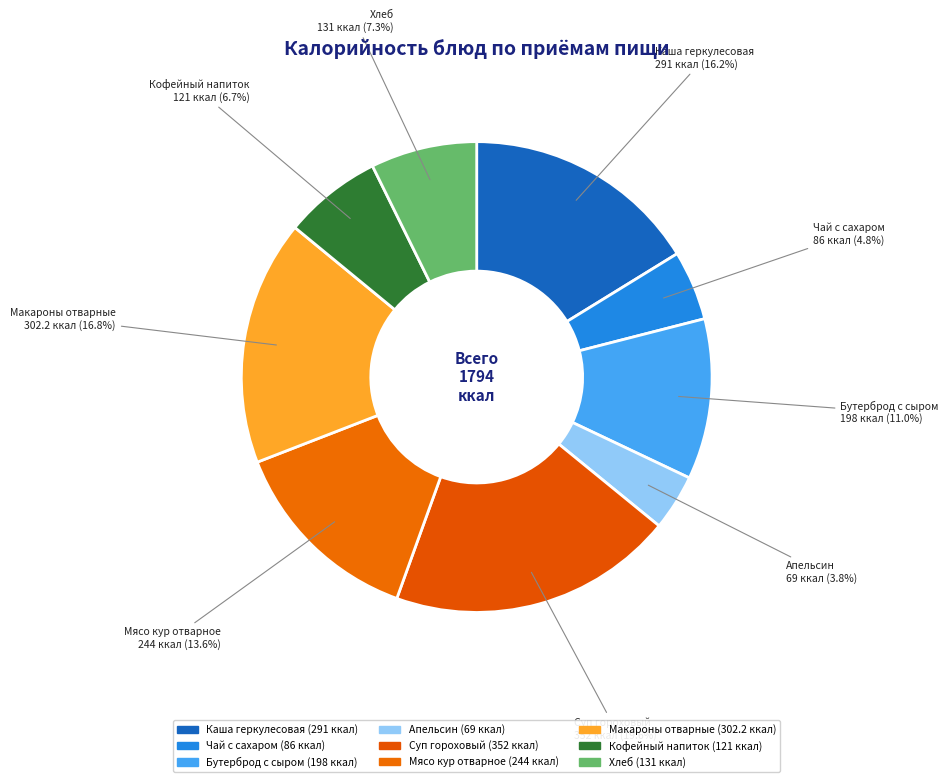

To the nearest percent, what percentage of the pie is Макароны отварные?

17%